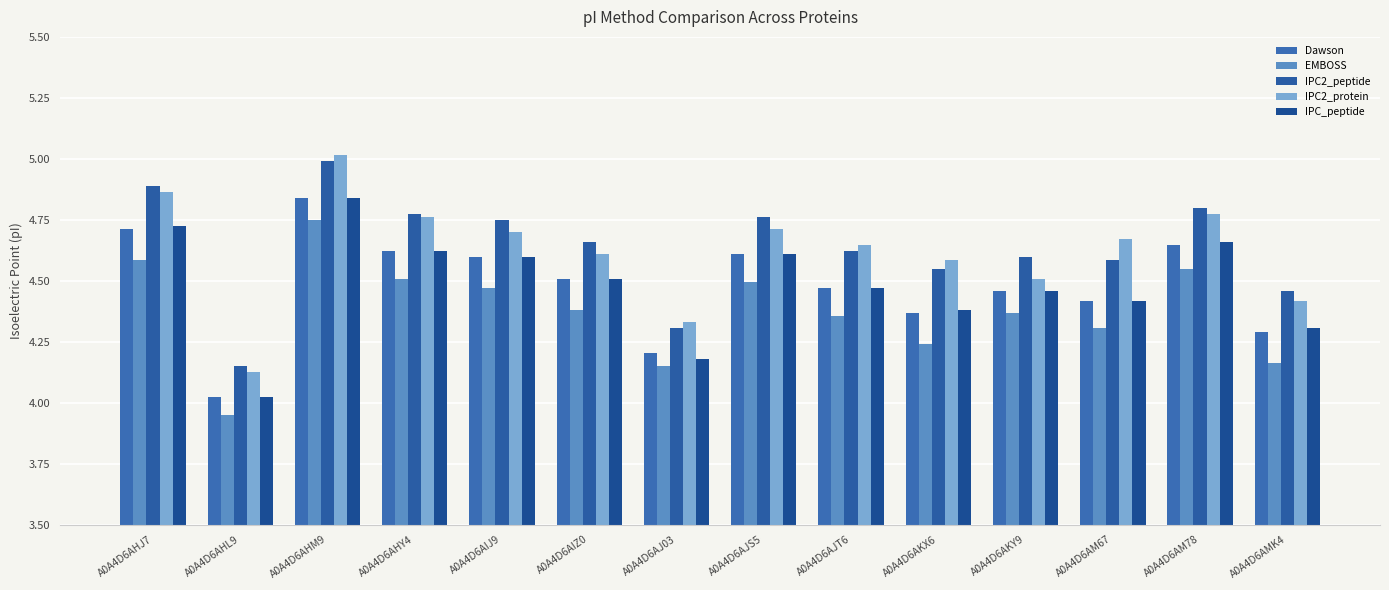

What is the average value of the IPC2_protein series?

4.6